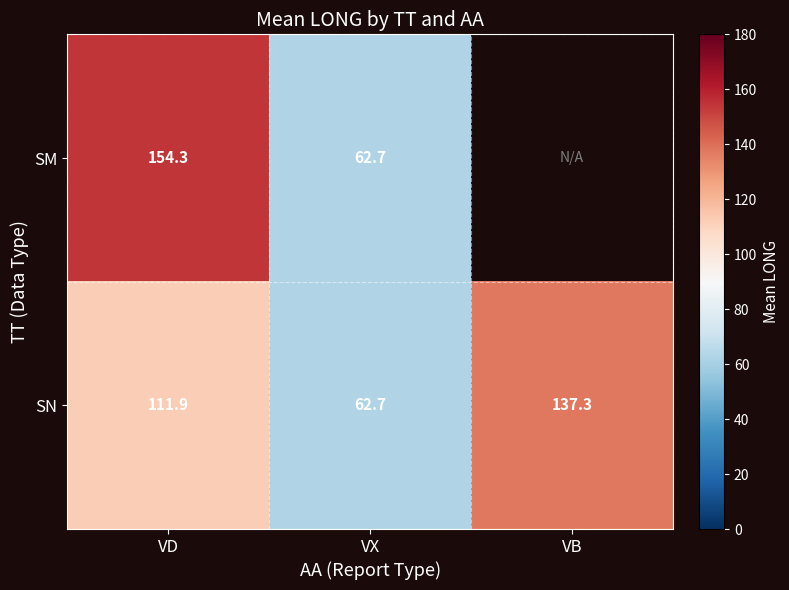

Between VD and VX, which series saw the biggest shift?

SM